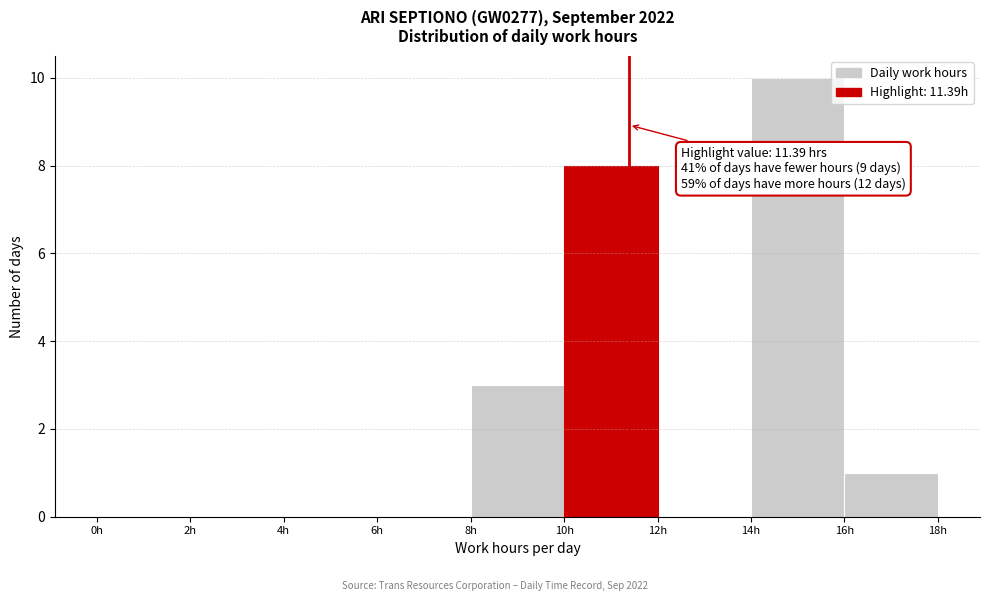

Which range on the x-axis has the tallest bar?

14 to 16